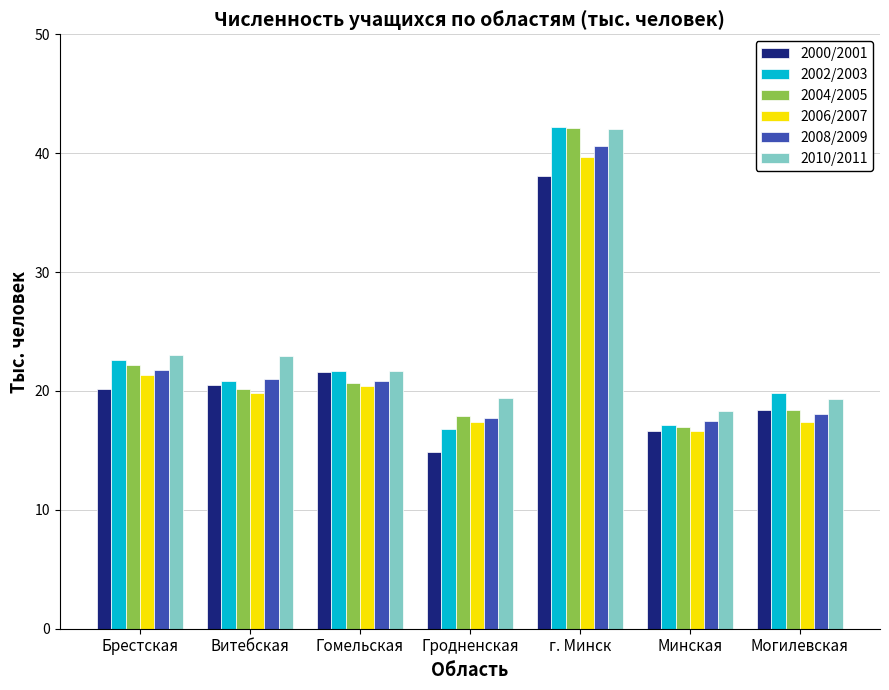

How many data points in 2002/2003 are above 20?

4